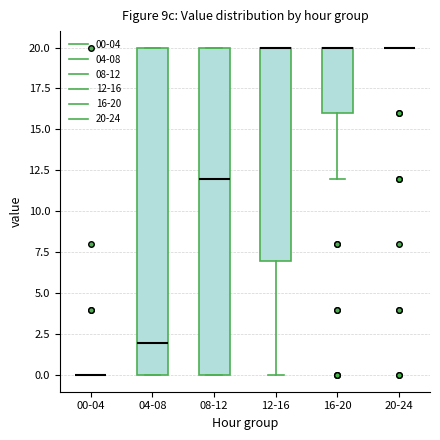

Where is the lower edge of the box for 08-12 on the y-axis? The values are not printed on the chart, so give them approximately, as read against the axis.

0